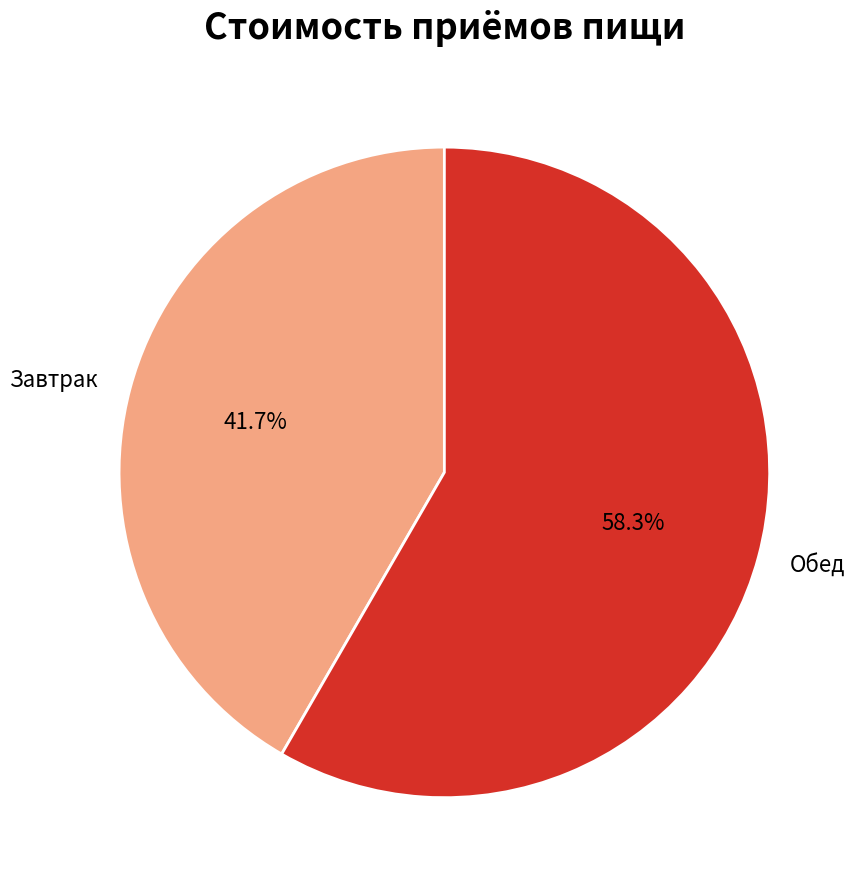

Which slice is the smallest?

Завтрак